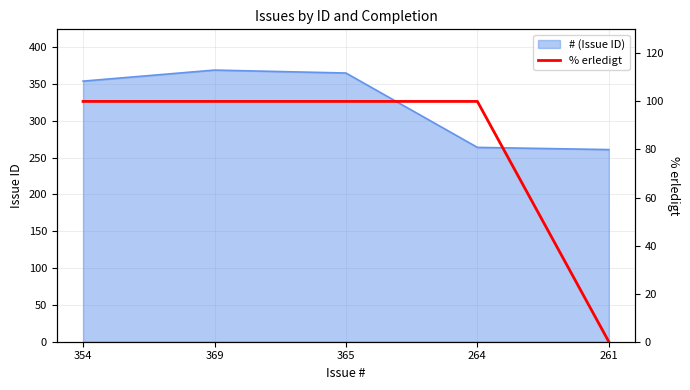

How many lines are shown in the chart?

1